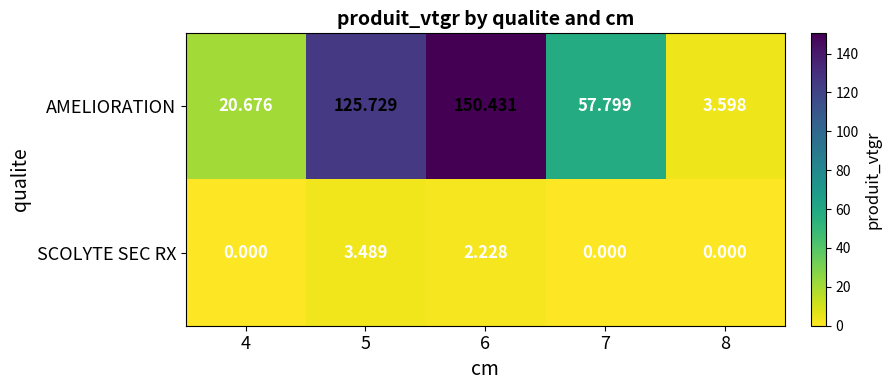

At 4, list the series in order from smallest to largest.

SCOLYTE SEC RX, AMELIORATION